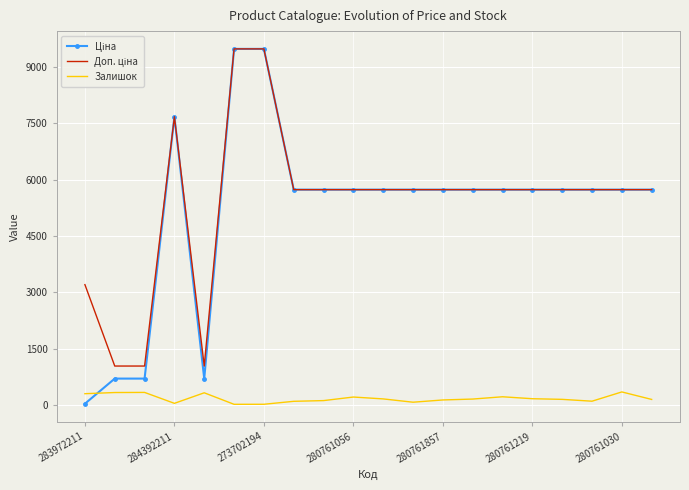

What is the maximum value shown in the chart?

9488.2